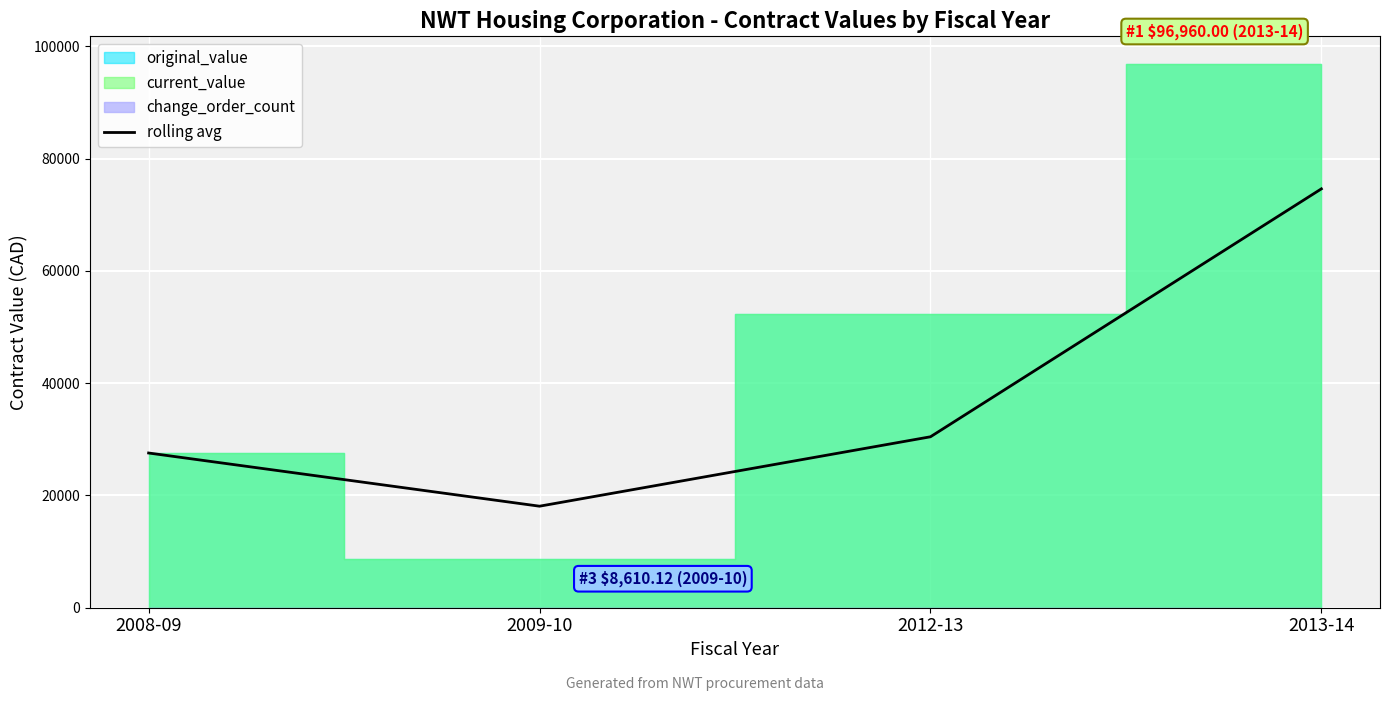

What is the average value?

37686.3